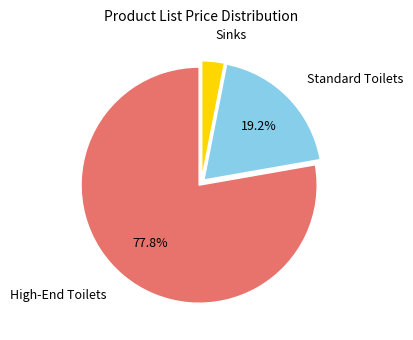

Is there any slice that represents more than half of the pie?

Yes